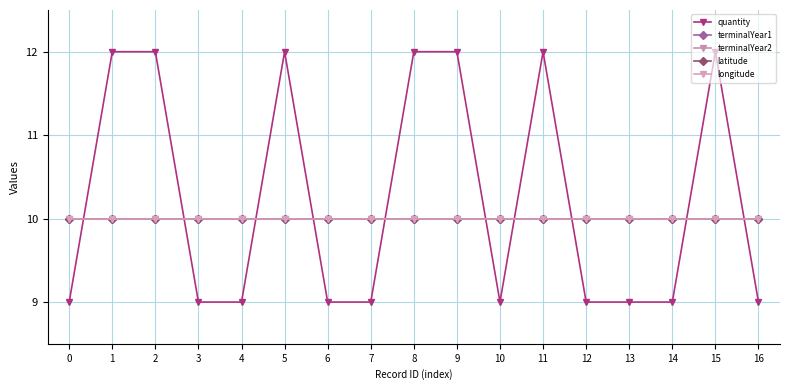

What is the minimum value shown in the chart?

9